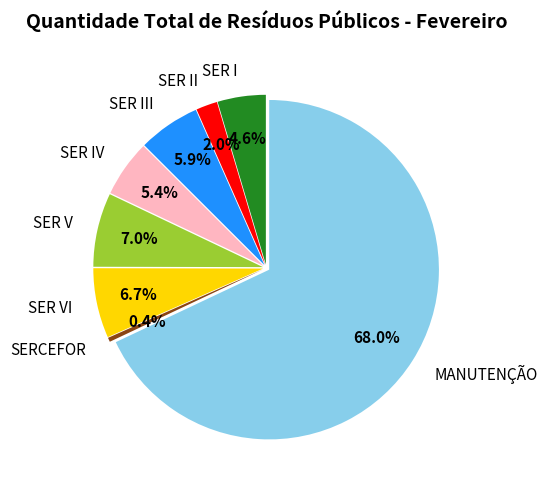

Between SER IV and SER V, which is larger?

SER V